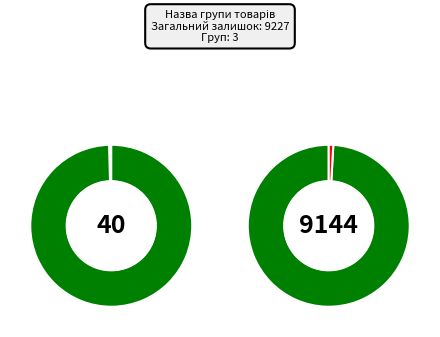

Is it true that Skin panel 18 mm. Minerva (252651893) is 1% of the pie?

False